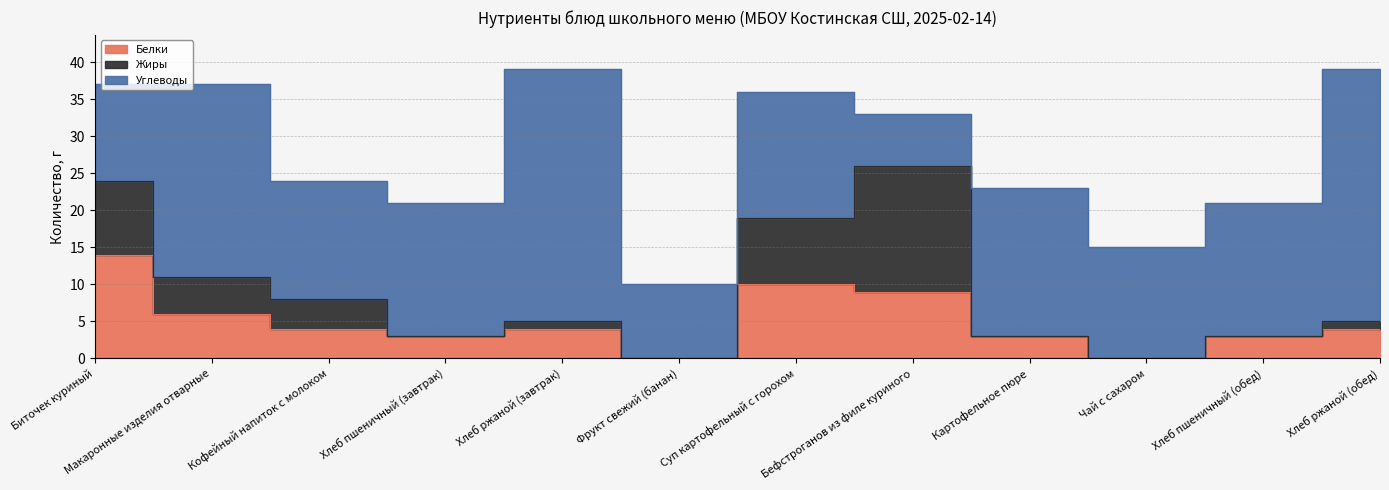

Between Хлеб пшеничный (обед) and Картофельное пюре, which is larger?

Хлеб пшеничный (обед)